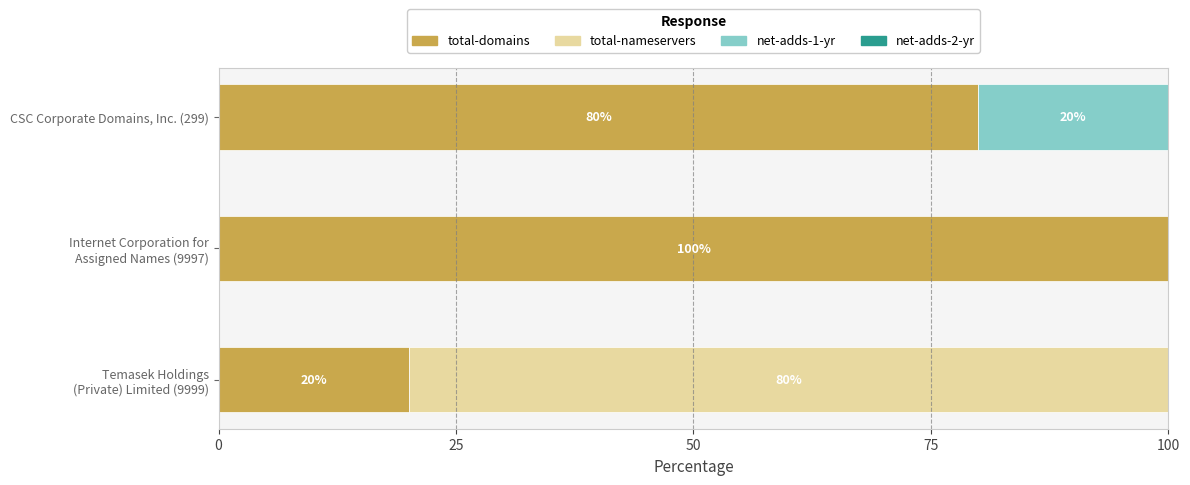

What is the sum of all total-domains values?

200